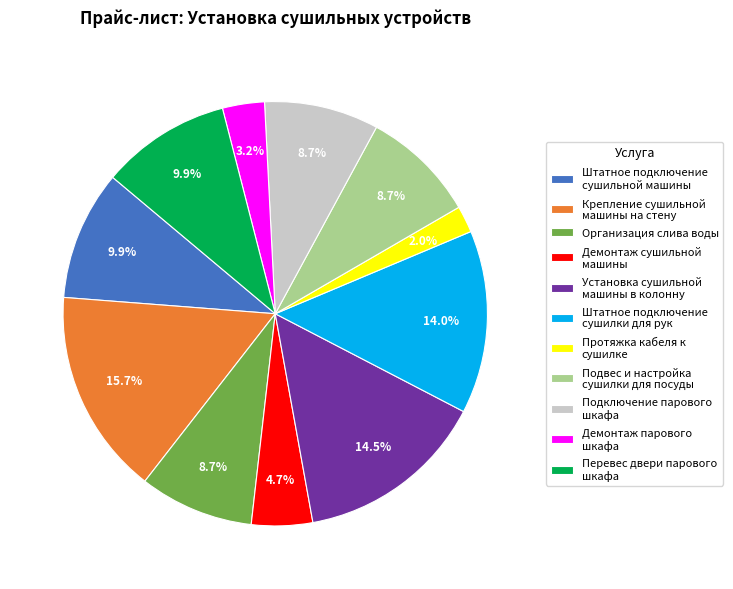

Which category has the smallest portion of the pie?

Протяжка кабеля к сушилке